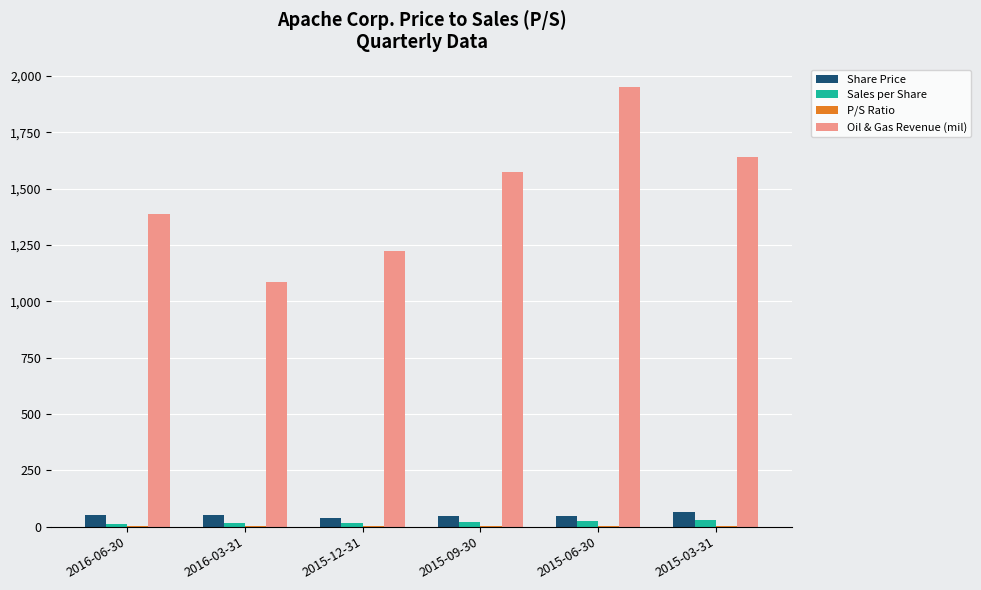

At which category is the sum across all series the highest?

2015-06-30